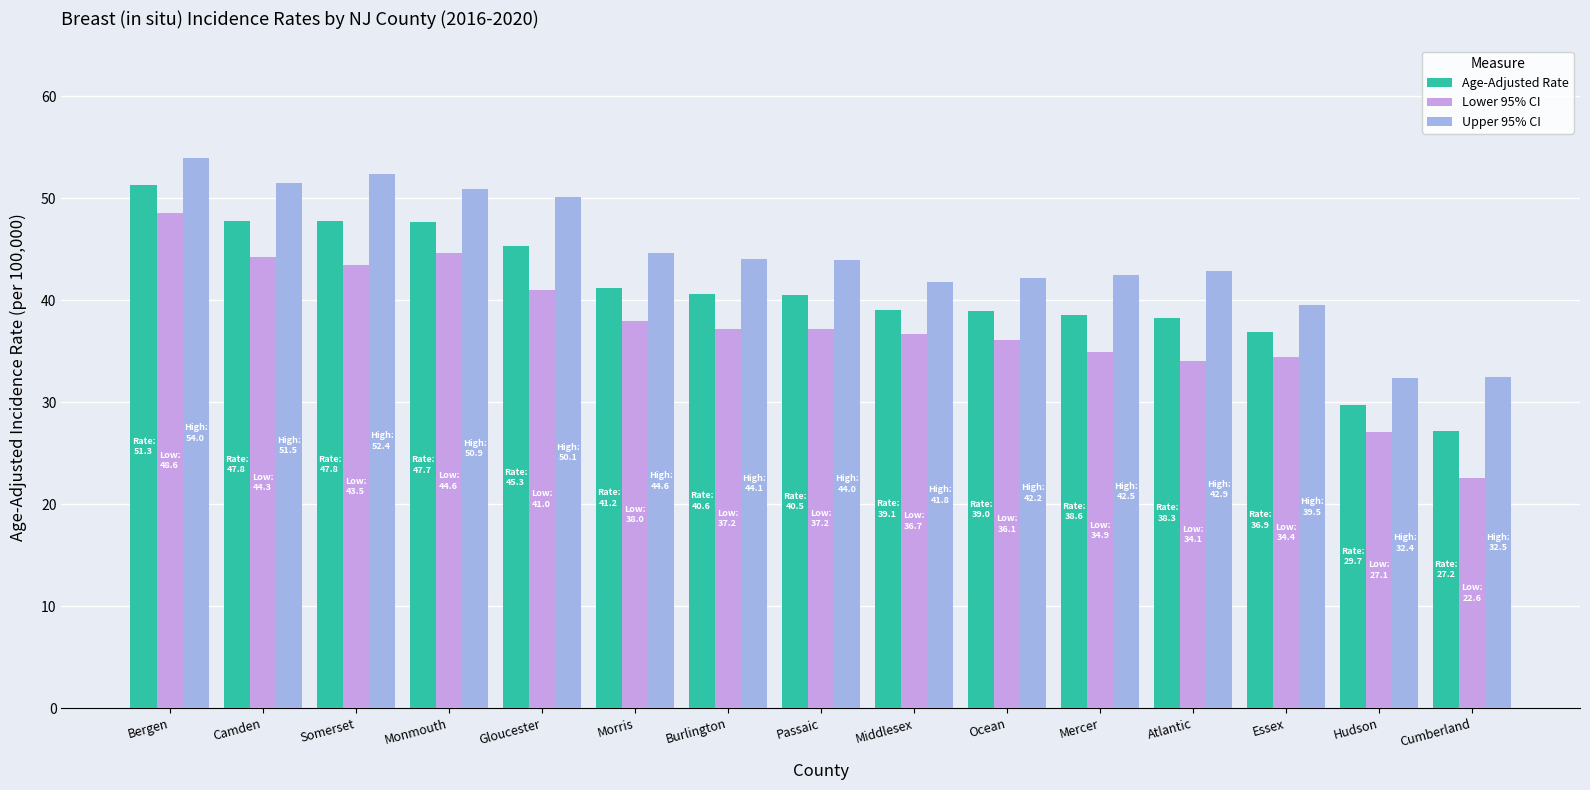

Is the value of Lower 95% CI at Camden greater than the value of Upper 95% CI at Gloucester?

No